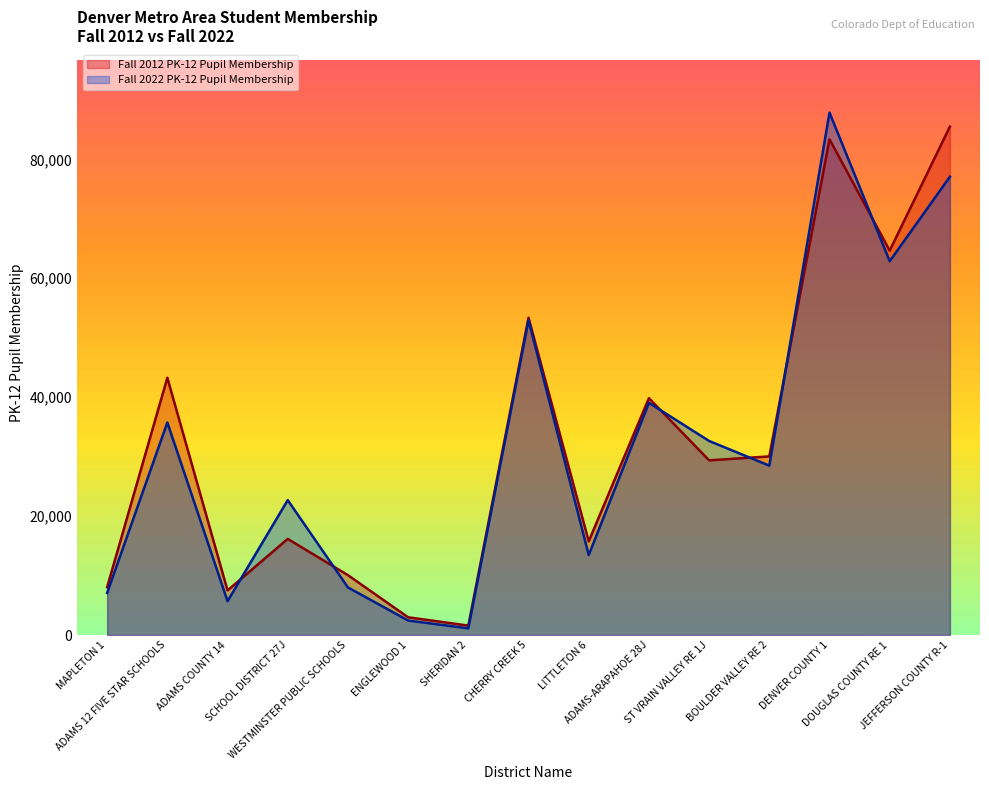

Where does the Fall 2022 PK-12 Pupil Membership series first go above 28487?

ADAMS 12 FIVE STAR SCHOOLS